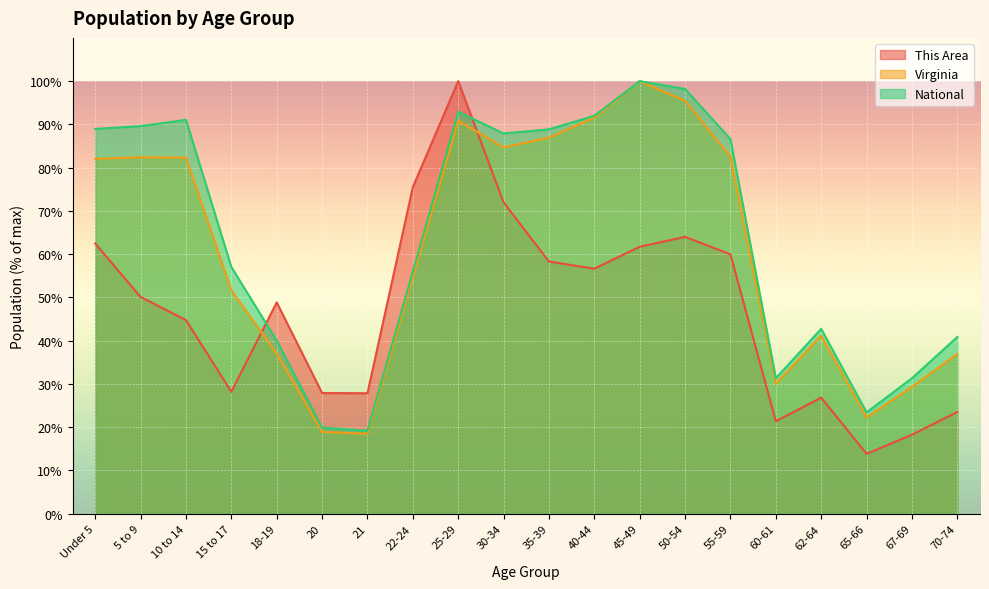

How many interior local peaks does the National series have?

4